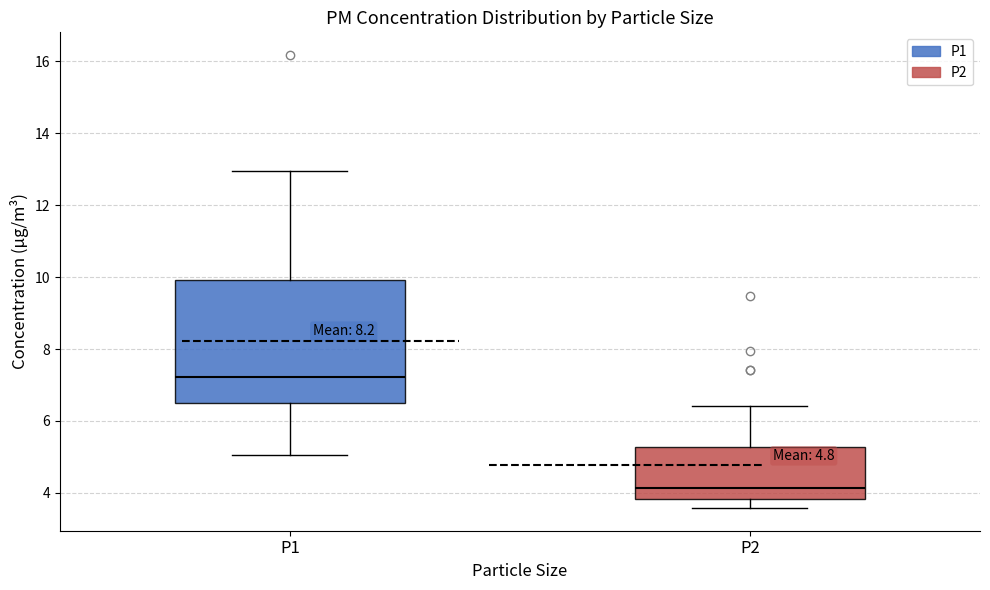

Comparing the boxes themselves (not the whiskers), which one is the tallest?

P1